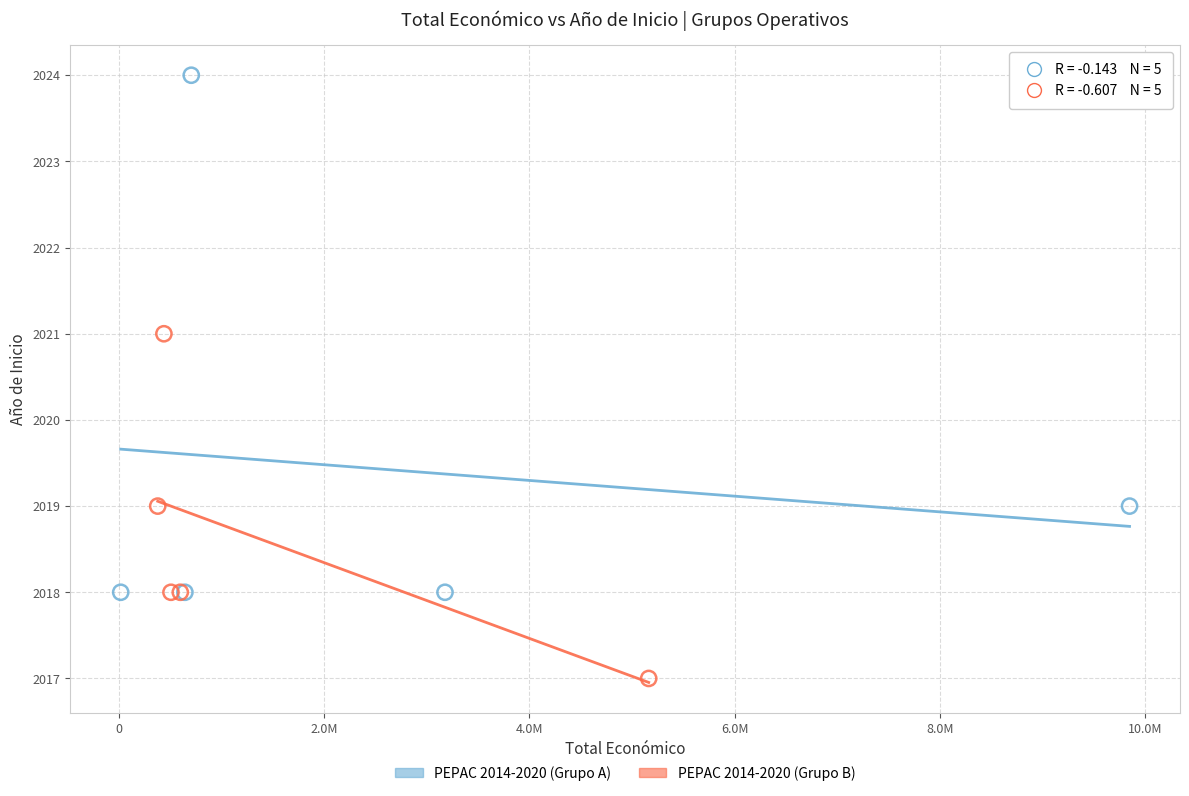

Which series reaches the minimum Y coordinate?

PEPAC 2014-2020 (Grupo B)